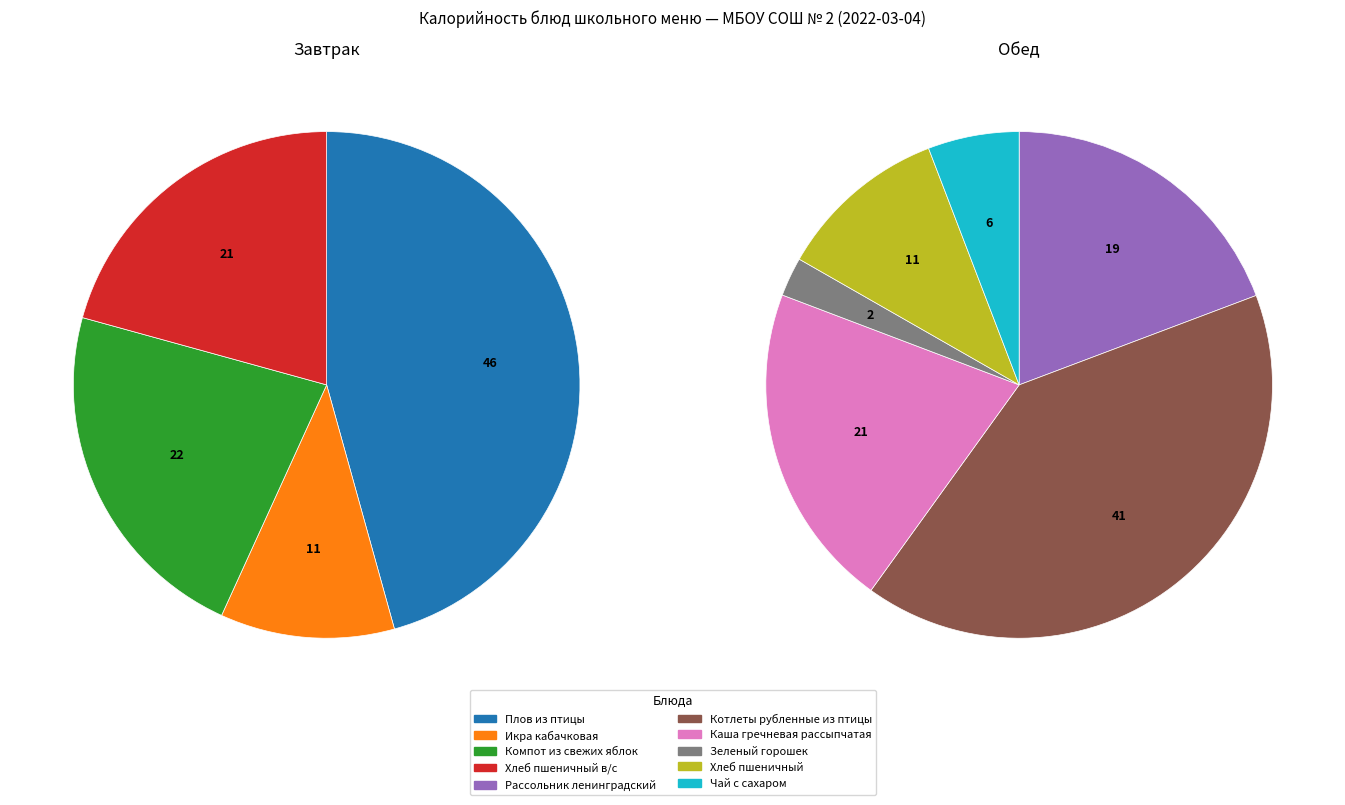

Does Зеленый горошек represent more than half of the total?

No